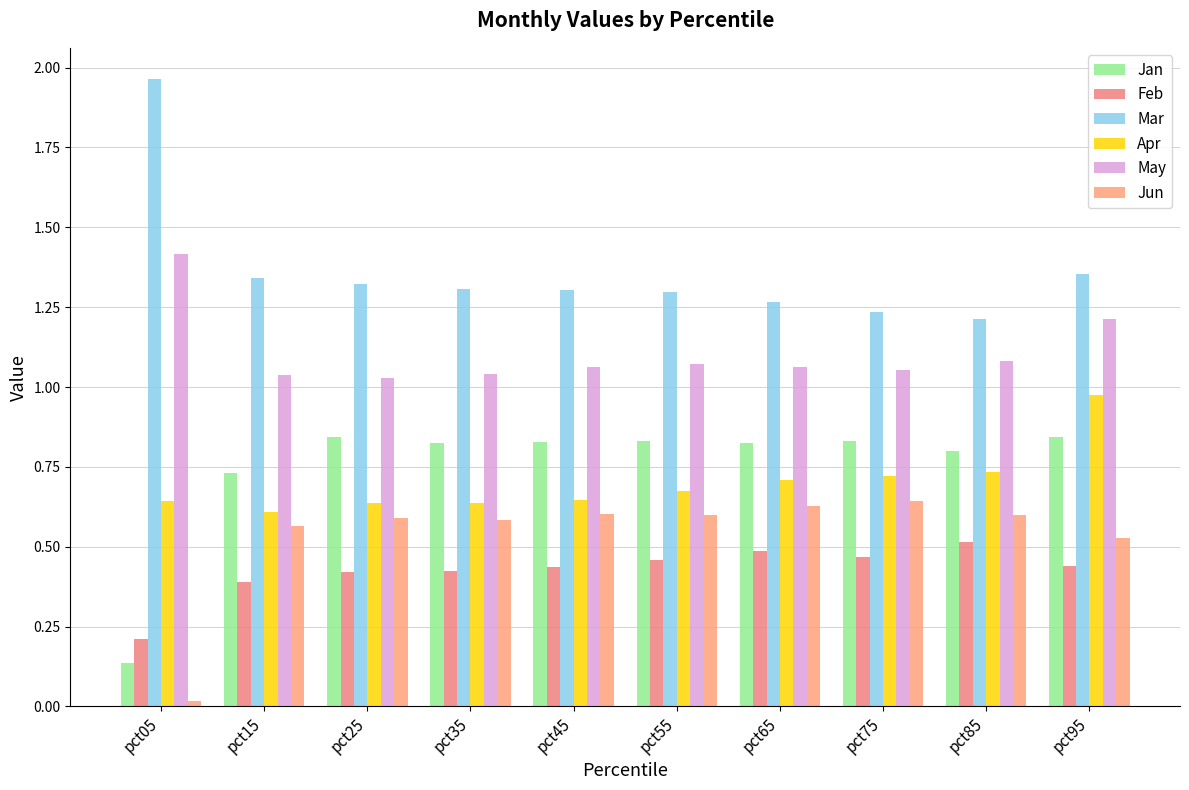

Reading left to right, extract all data points from this chart.

Jan: 0.1	0.7	0.8	0.8	0.8	0.8	0.8	0.8	0.8	0.8
Feb: 0.2	0.4	0.4	0.4	0.4	0.5	0.5	0.5	0.5	0.4
Mar: 2.0	1.3	1.3	1.3	1.3	1.3	1.3	1.2	1.2	1.4
Apr: 0.6	0.6	0.6	0.6	0.6	0.7	0.7	0.7	0.7	1.0
May: 1.4	1.0	1.0	1.0	1.1	1.1	1.1	1.1	1.1	1.2
Jun: 0.0	0.6	0.6	0.6	0.6	0.6	0.6	0.6	0.6	0.5